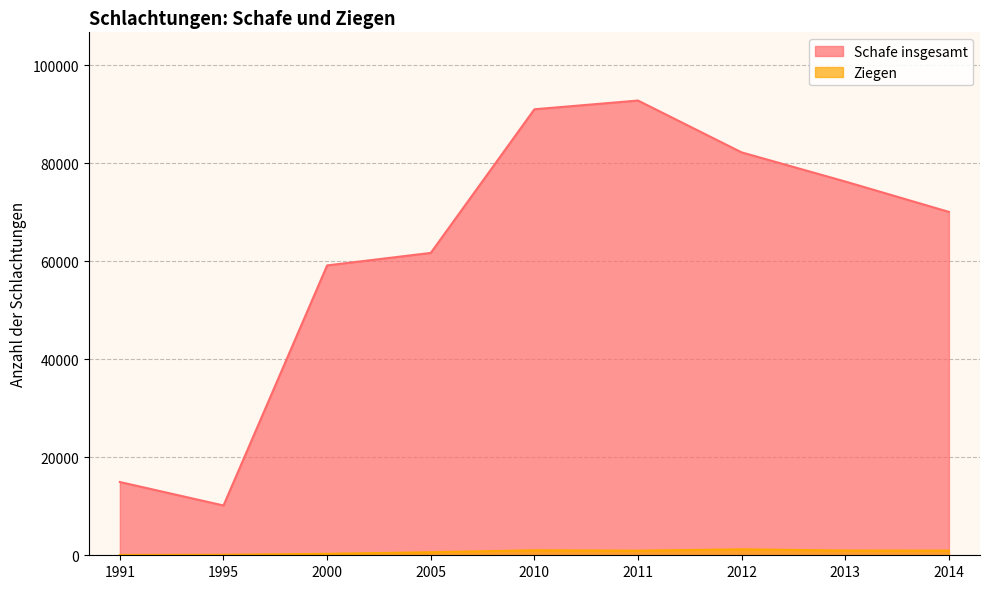

The value of Schafe insgesamt at 2005 is 16029. True or false?

False